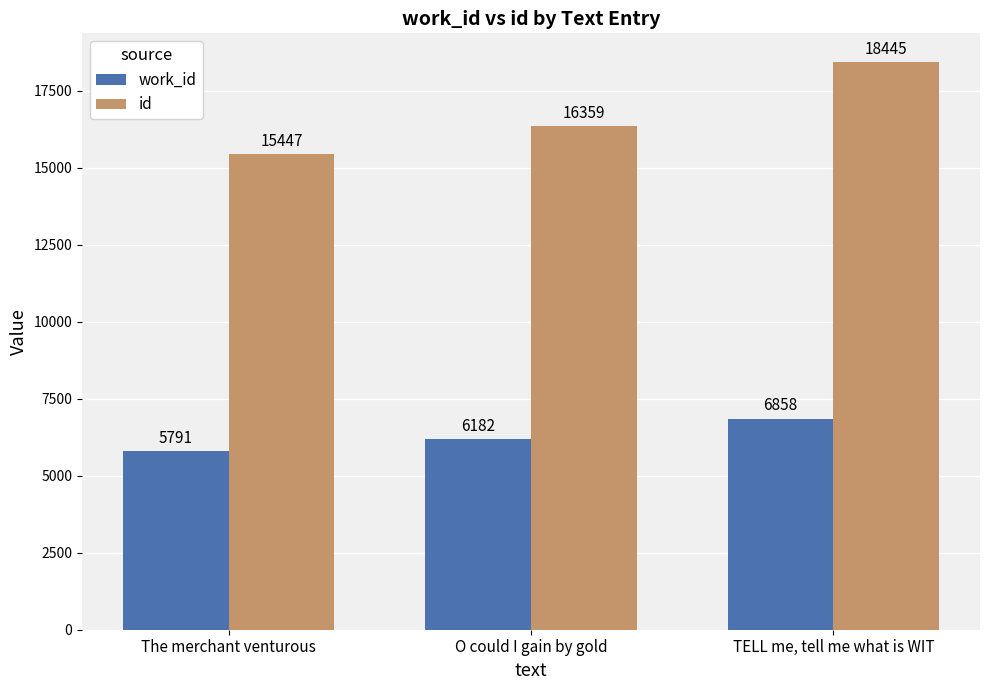

Rank the categories by work_id value from lowest to highest.

The merchant venturous, O could I gain by gold, TELL me, tell me what is WIT